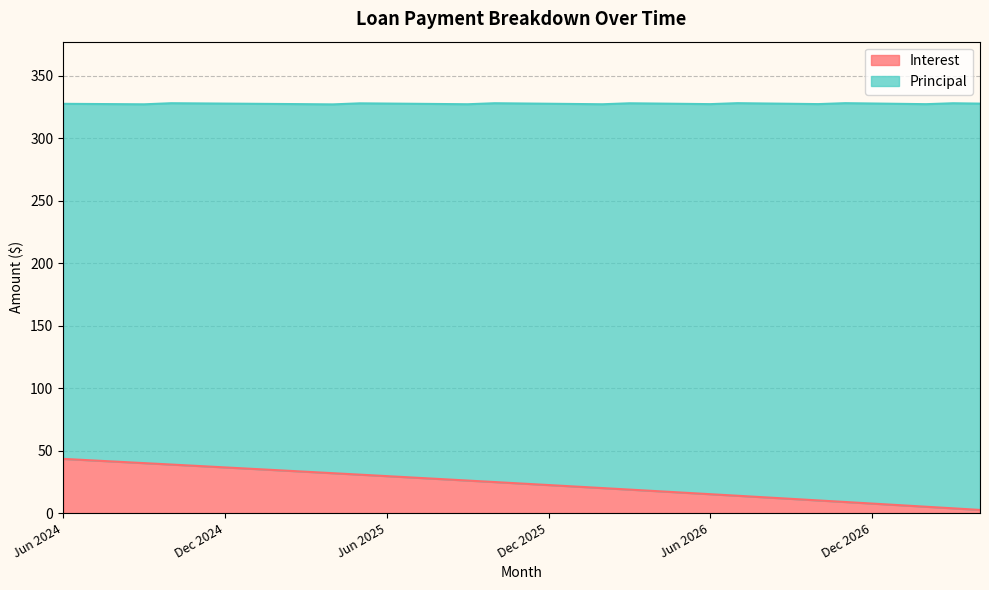

List the labels in order of value, smallest first.

Apr 2027, Mar 2027, Feb 2027, Jan 2027, Dec 2026, Nov 2026, Oct 2026, Sep 2026, Aug 2026, Jul 2026, Jun 2026, May 2026, Apr 2026, Mar 2026, Feb 2026, Jan 2026, Dec 2025, Nov 2025, Oct 2025, Sep 2025, Aug 2025, Jul 2025, Jun 2025, May 2025, Apr 2025, Mar 2025, Feb 2025, Jan 2025, Dec 2024, Nov 2024, Oct 2024, Sep 2024, Aug 2024, Jul 2024, Jun 2024